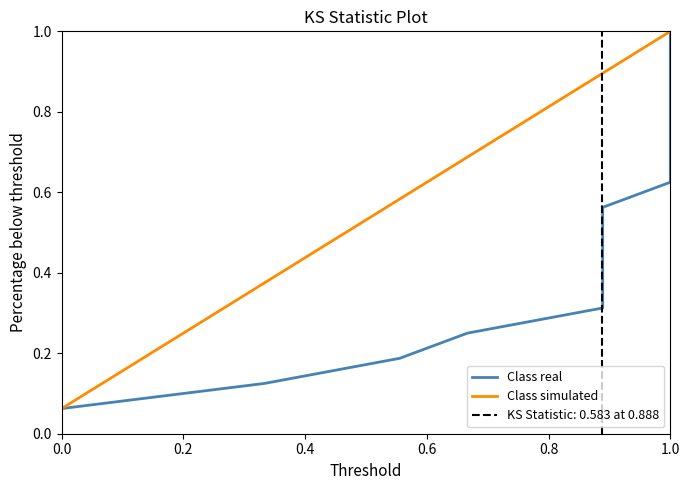

What is the highest value of the Class simulated series?

1.0